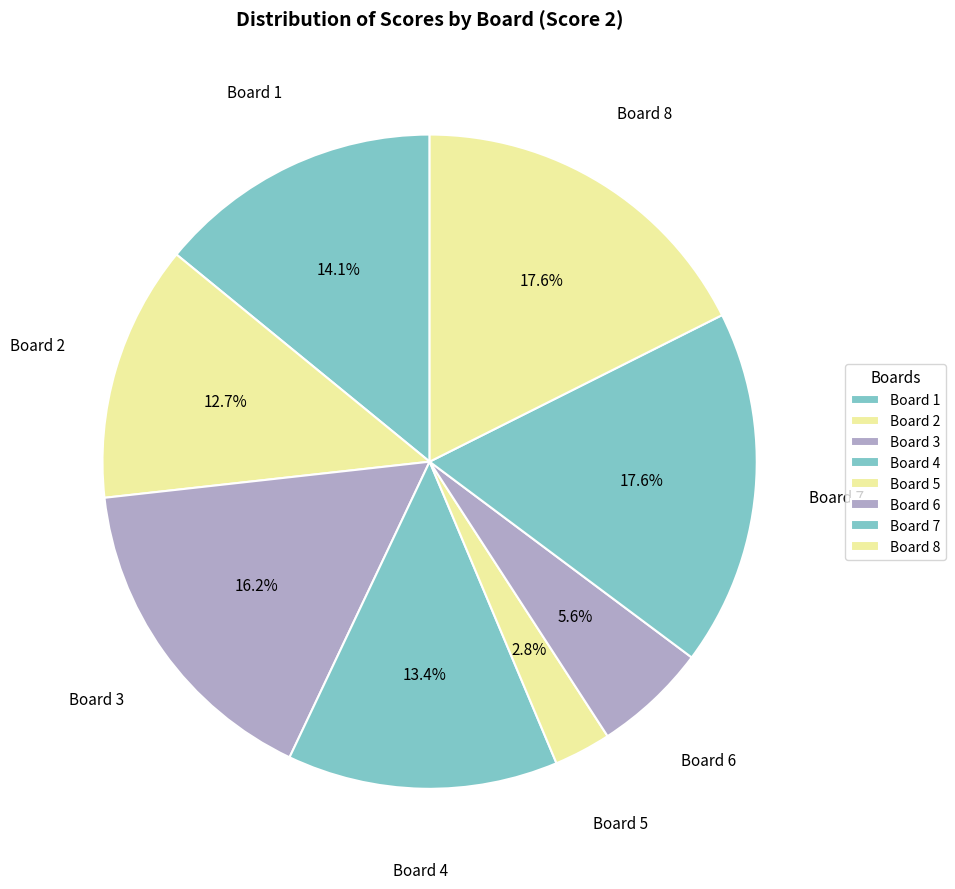

Which has a higher value, Board 3 or Board 2?

Board 3